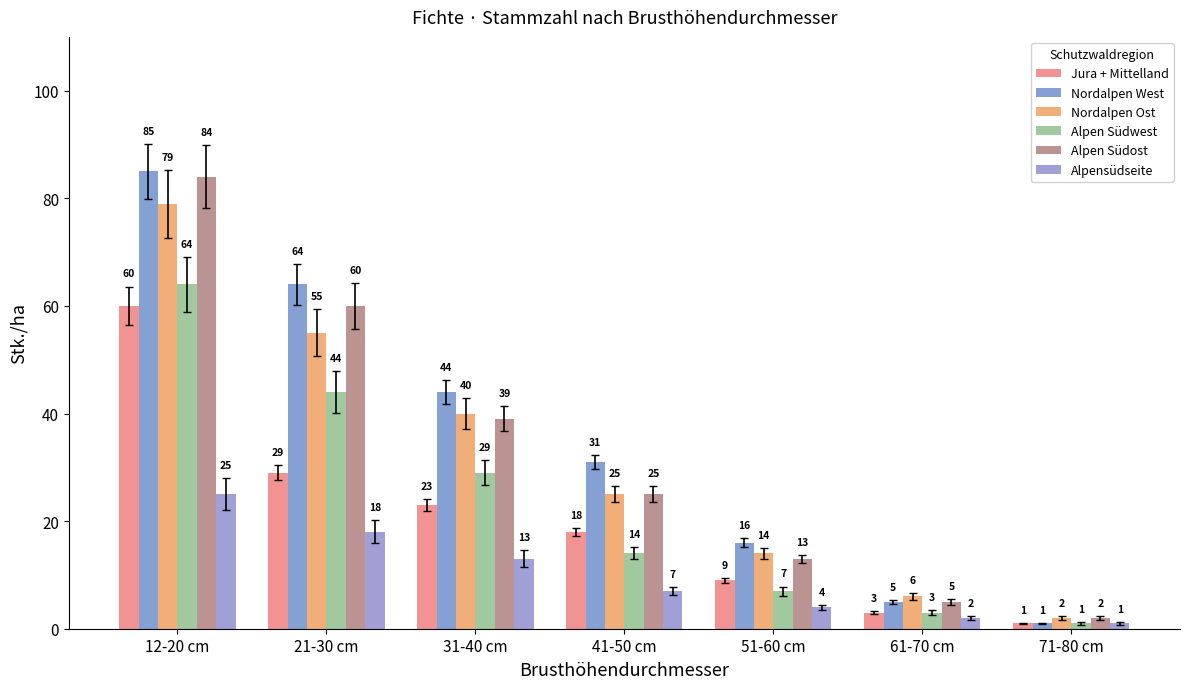

Reading left to right, list all the values displayed in this chart.

Jura + Mittelland: 12-20 cm=60	21-30 cm=29	31-40 cm=23	41-50 cm=18	51-60 cm=9	61-70 cm=3	71-80 cm=1
Nordalpen West: 12-20 cm=85	21-30 cm=64	31-40 cm=44	41-50 cm=31	51-60 cm=16	61-70 cm=5	71-80 cm=1
Nordalpen Ost: 12-20 cm=79	21-30 cm=55	31-40 cm=40	41-50 cm=25	51-60 cm=14	61-70 cm=6	71-80 cm=2
Alpen Südwest: 12-20 cm=64	21-30 cm=44	31-40 cm=29	41-50 cm=14	51-60 cm=7	61-70 cm=3	71-80 cm=1
Alpen Südost: 12-20 cm=84	21-30 cm=60	31-40 cm=39	41-50 cm=25	51-60 cm=13	61-70 cm=5	71-80 cm=2
Alpensüdseite: 12-20 cm=25	21-30 cm=18	31-40 cm=13	41-50 cm=7	51-60 cm=4	61-70 cm=2	71-80 cm=1